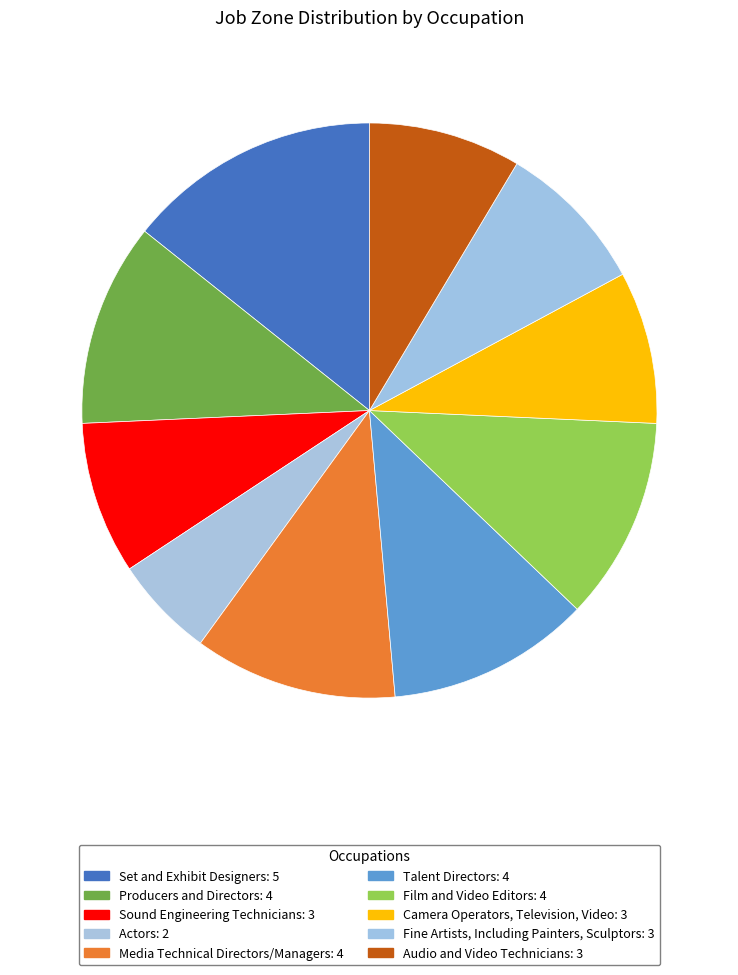

What percentage is the Media Technical Directors/Managers slice, to the nearest percent?

11%